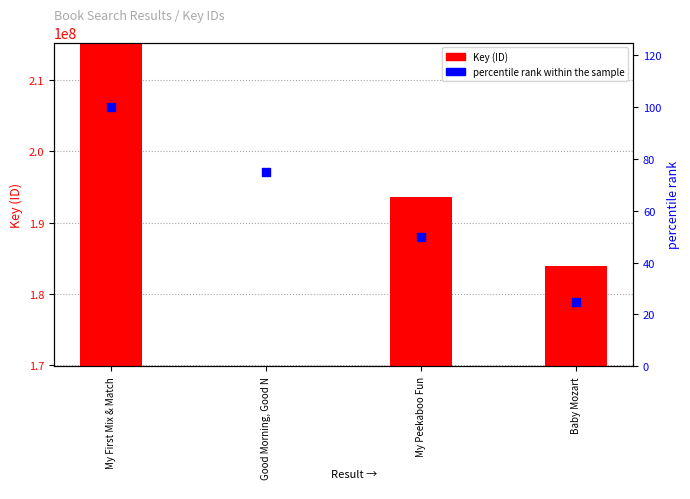

At how many categories does at least one series exceed 165387143?

4